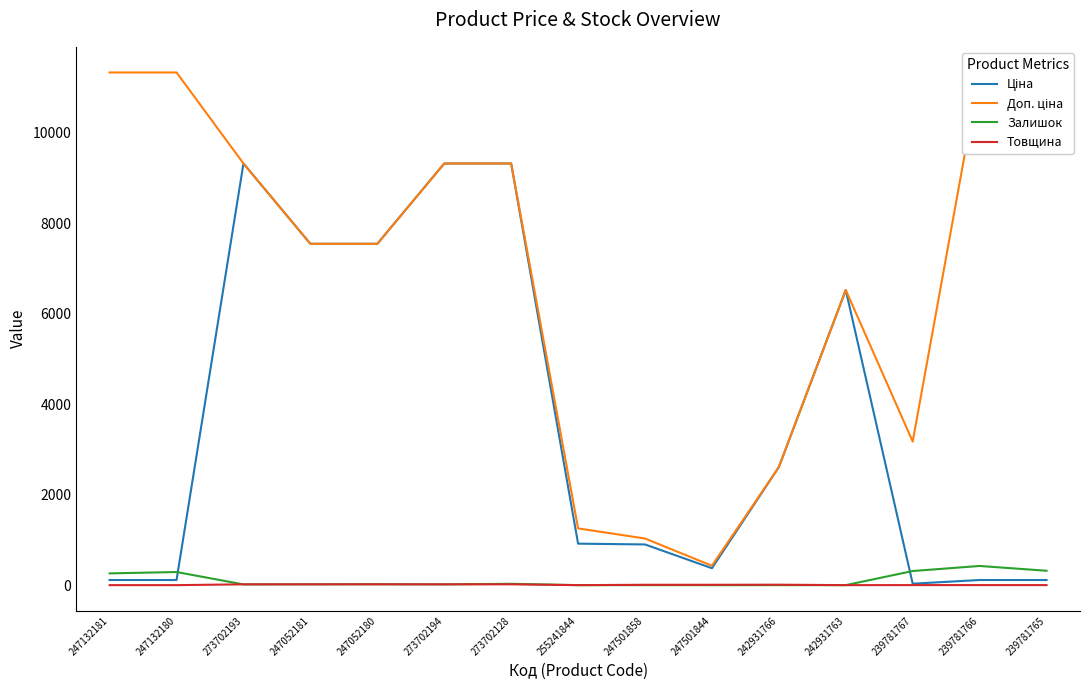

Does the chart display data point markers on the line(s)?

No